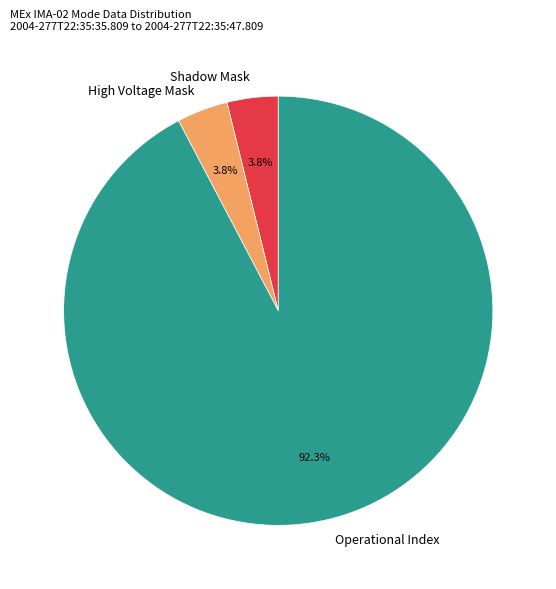

Is Operational Index the majority of the pie?

Yes